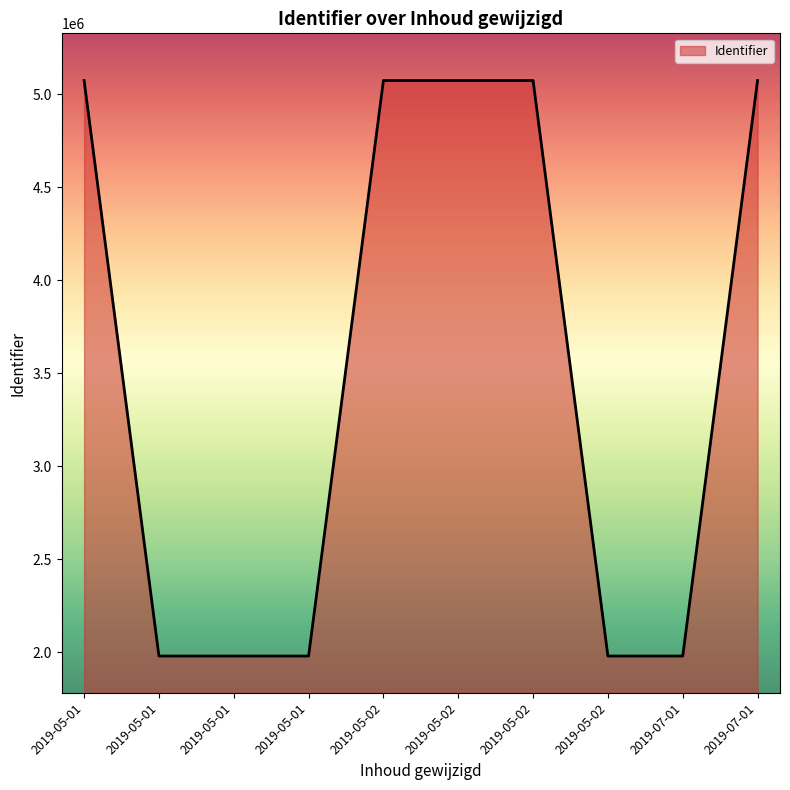

How many points are lower than both their immediate neighbors (excluding endpoints)?

3